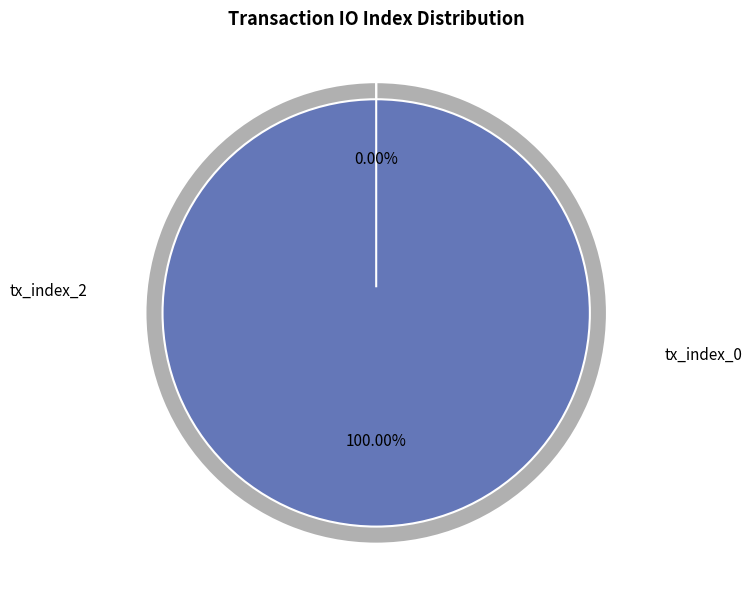

Count the number of slices in the pie.

2